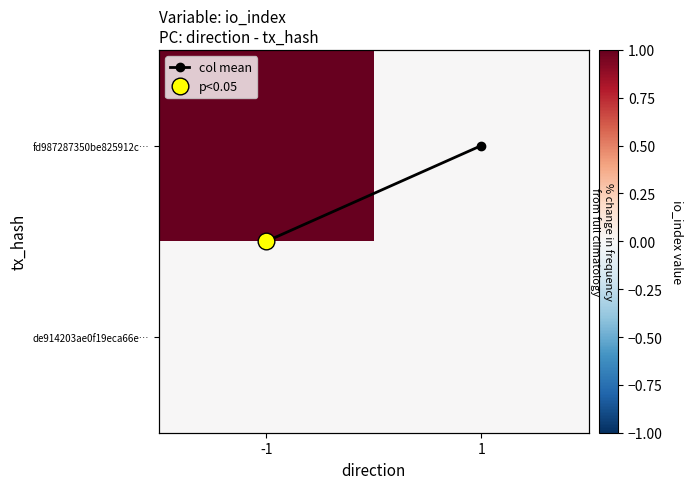

Which series has the widest spread of values?

fd987287350be825912c…